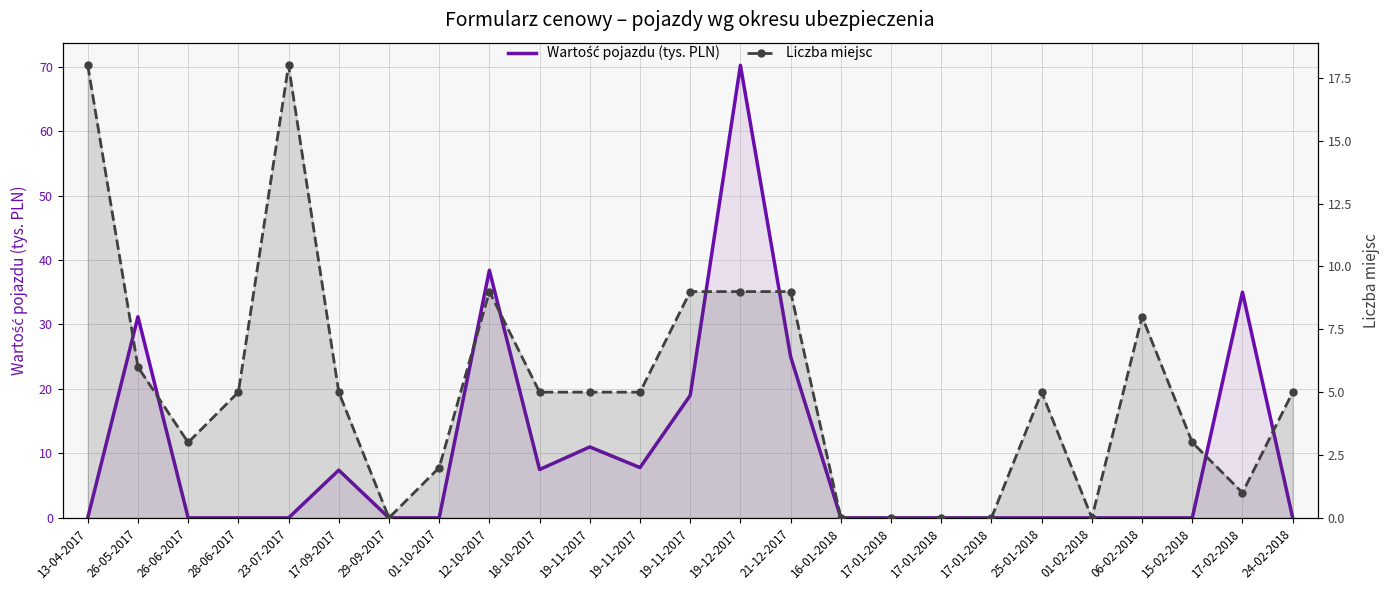

Reading left to right, list all the values displayed in this chart.

Wartość pojazdu (tys. PLN): 13-04-2017=0.0	26-05-2017=31.2	26-06-2017=0.0	28-06-2017=0.0	23-07-2017=0.0	17-09-2017=7.4	29-09-2017=0.0	01-10-2017=0.0	12-10-2017=38.4	18-10-2017=7.5	19-11-2017=11.0	19-11-2017=7.8	19-11-2017=19.0	19-12-2017=70.2	21-12-2017=25.0	16-01-2018=0.0	17-01-2018=0.0	17-01-2018=0.0	17-01-2018=0.0	25-01-2018=0.0	01-02-2018=0.0	06-02-2018=0.0	15-02-2018=0.0	17-02-2018=35.0	24-02-2018=0.0
Liczba miejsc: 13-04-2017=18.0	26-05-2017=6.0	26-06-2017=3.0	28-06-2017=5.0	23-07-2017=18.0	17-09-2017=5.0	29-09-2017=0.0	01-10-2017=2.0	12-10-2017=9.0	18-10-2017=5.0	19-11-2017=5.0	19-11-2017=5.0	19-11-2017=9.0	19-12-2017=9.0	21-12-2017=9.0	16-01-2018=0.0	17-01-2018=0.0	17-01-2018=0.0	17-01-2018=0.0	25-01-2018=5.0	01-02-2018=0.0	06-02-2018=8.0	15-02-2018=3.0	17-02-2018=1.0	24-02-2018=5.0